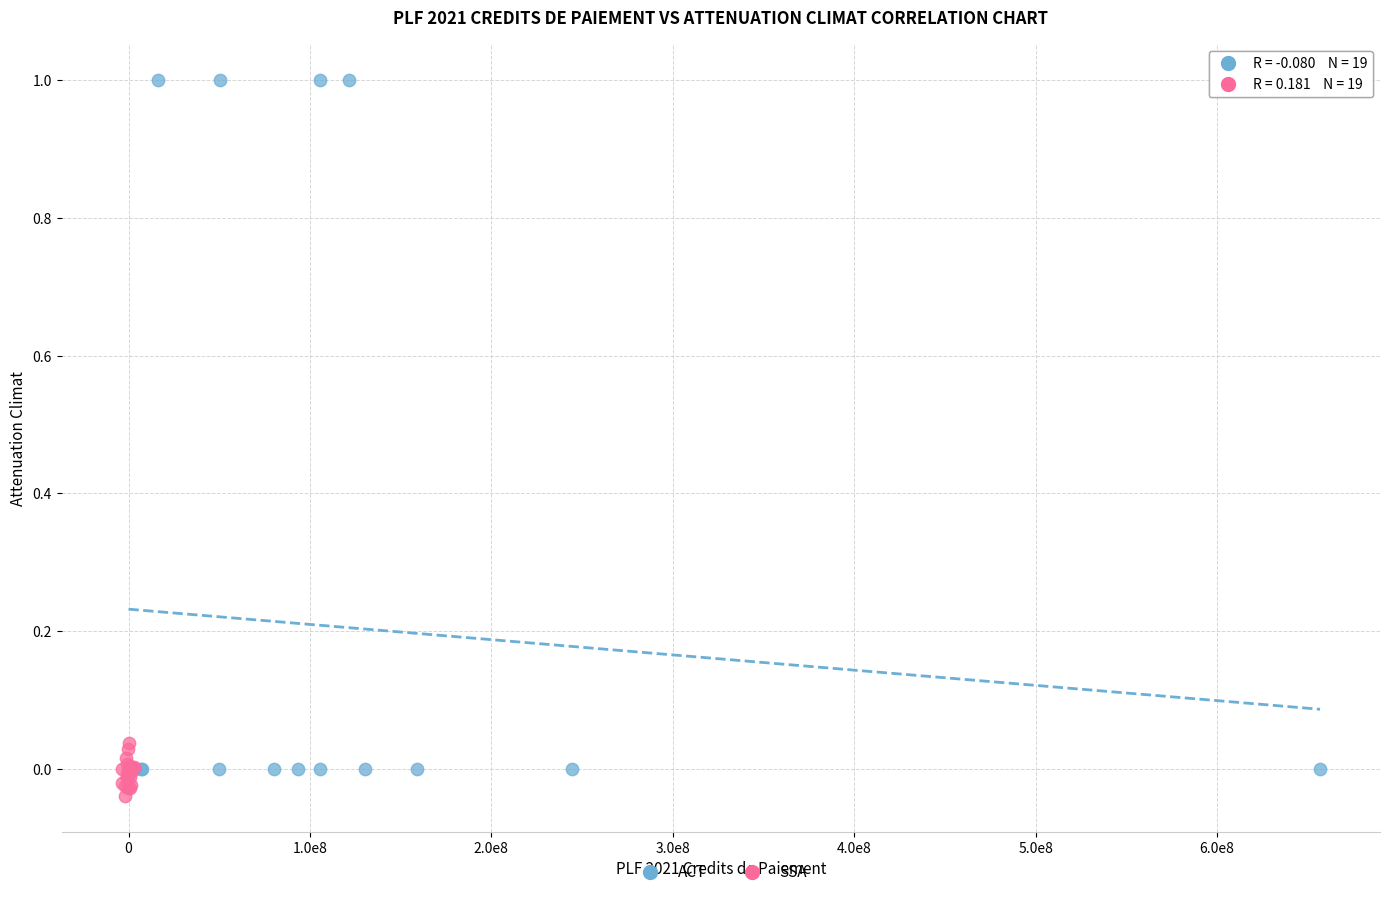

Which series reaches the maximum Y coordinate?

ACT